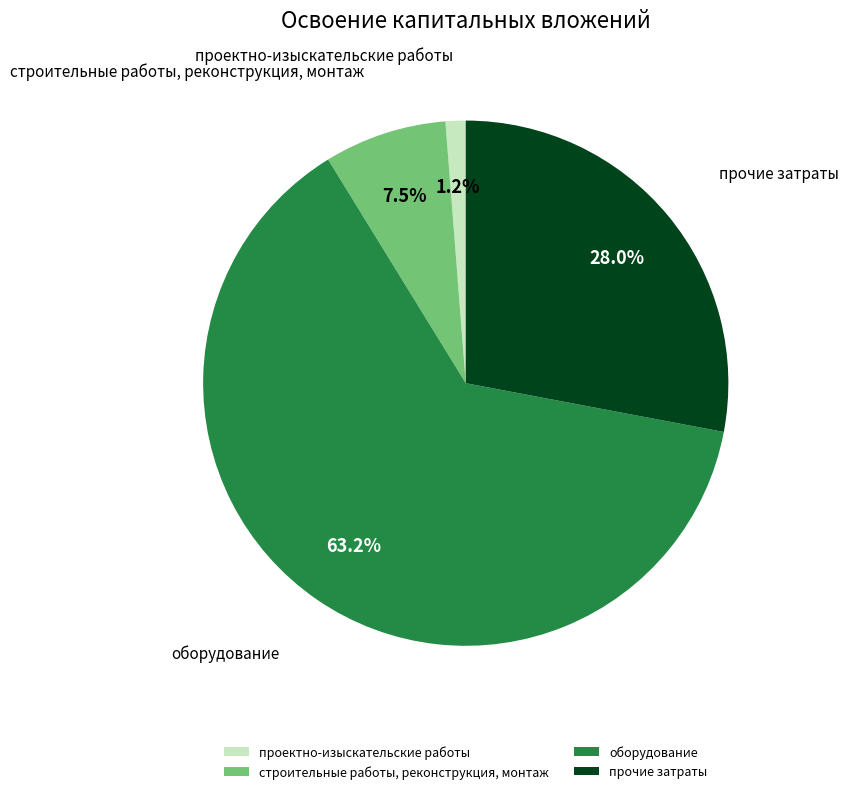

Is the sum of проектно-изыскательские работы and оборудование greater than half?

Yes